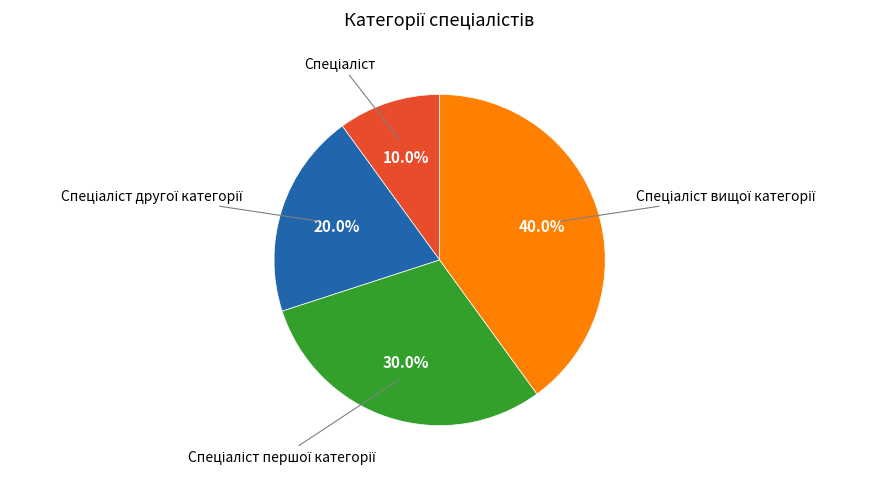

Is there a majority slice in this chart?

No